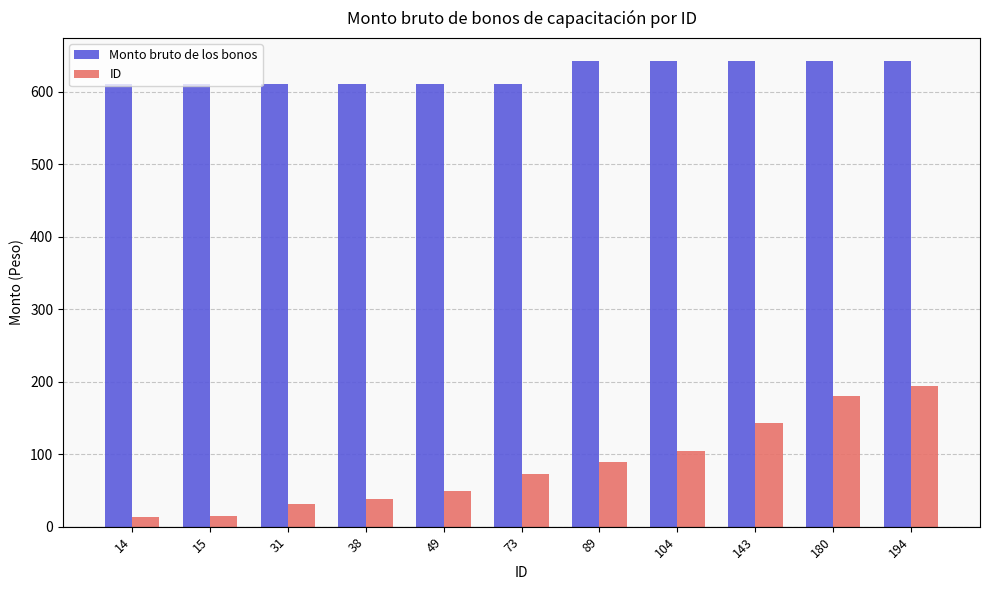

Read the ID value at 14, to the nearest 10.

10